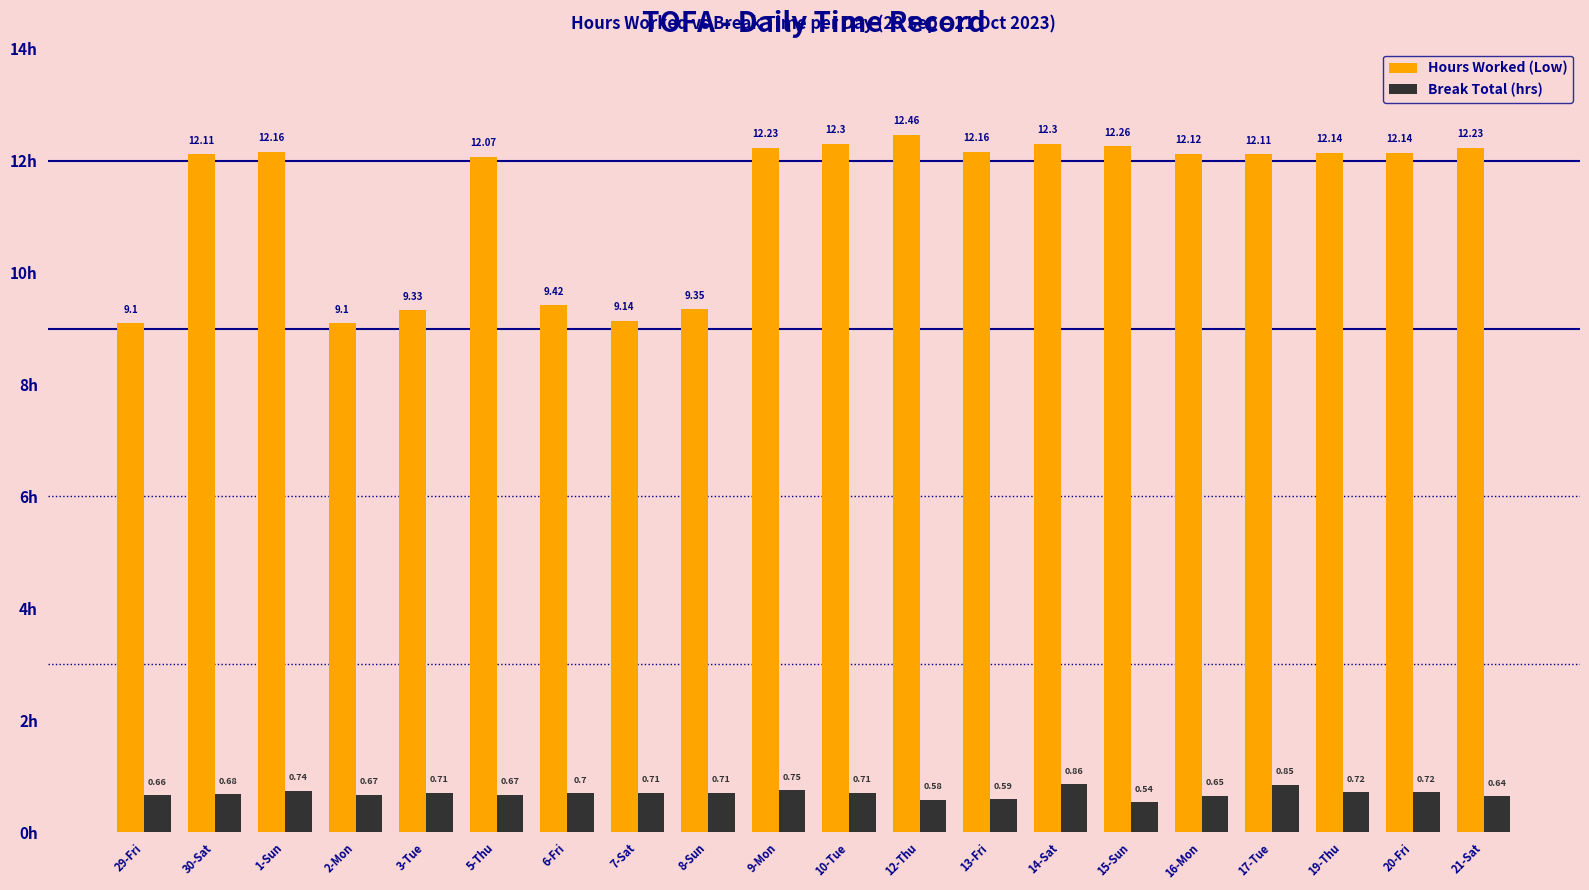

What is the sum of all Break Total (hrs) values?

13.9